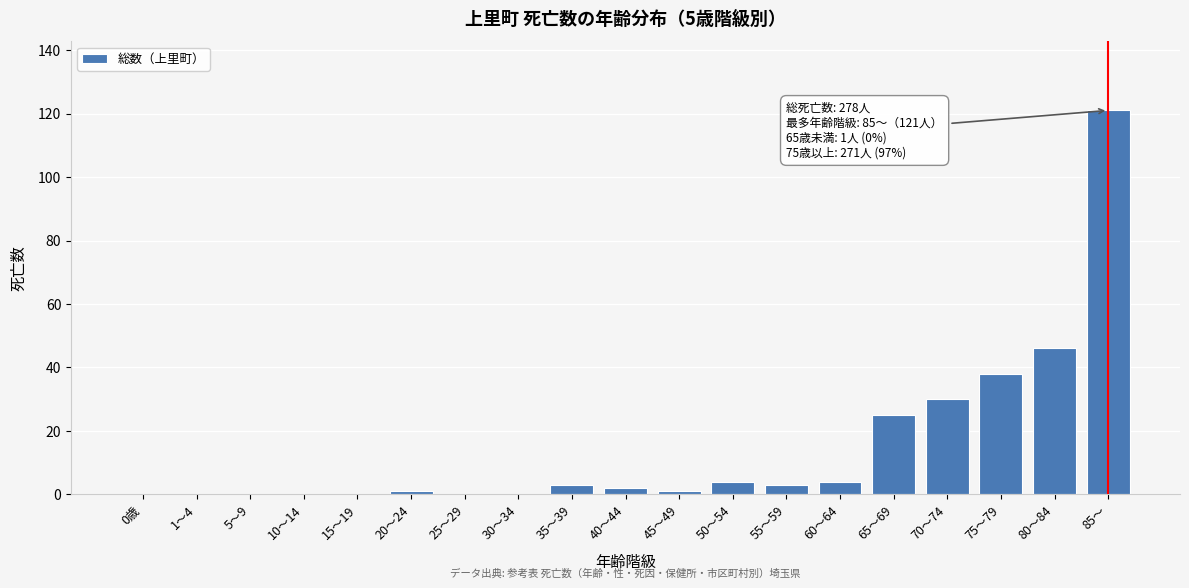

Reading right to left, transcribe all the data shown in this chart.

85～=121	80～84=46	75～79=38	70～74=30	65～69=25	60～64=4	55～59=3	50～54=4	45～49=1	40～44=2	35～39=3	30～34=0	25～29=0	20～24=1	15～19=0	10～14=0	5～9=0	1～4=0	0歳=0